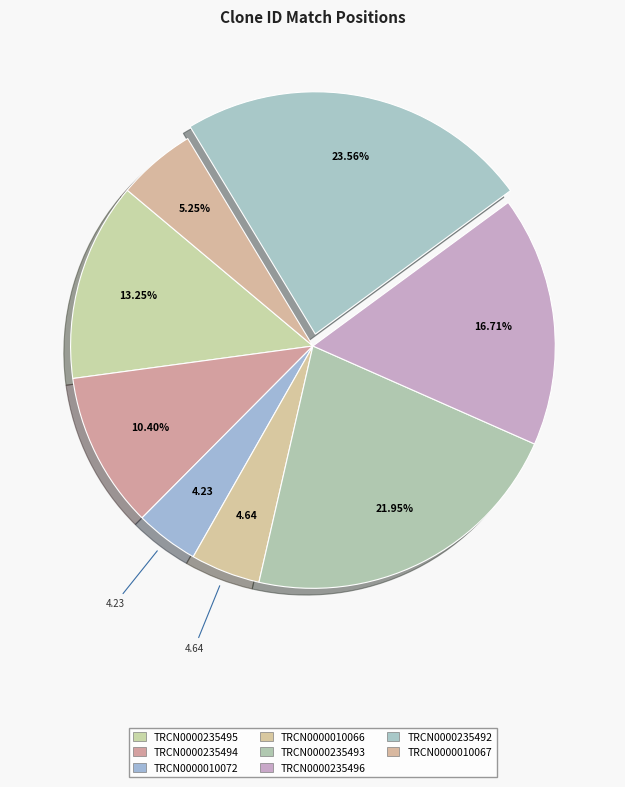

Count the number of slices in the pie.

8